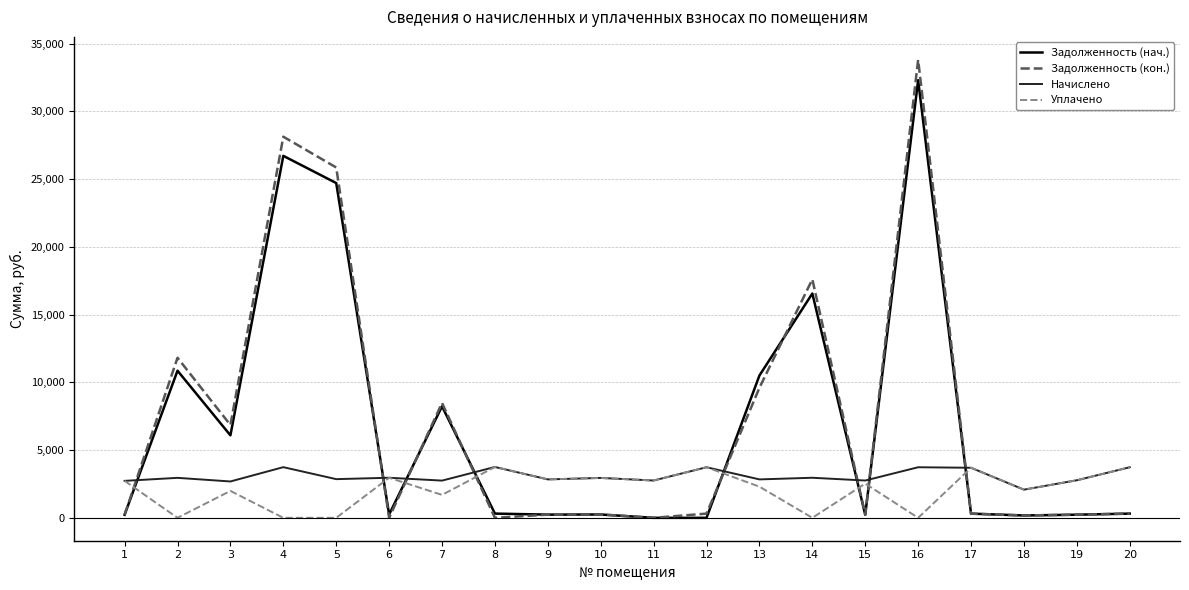

Is the value of Уплачено at 6 greater than the value of Начислено at 12?

No